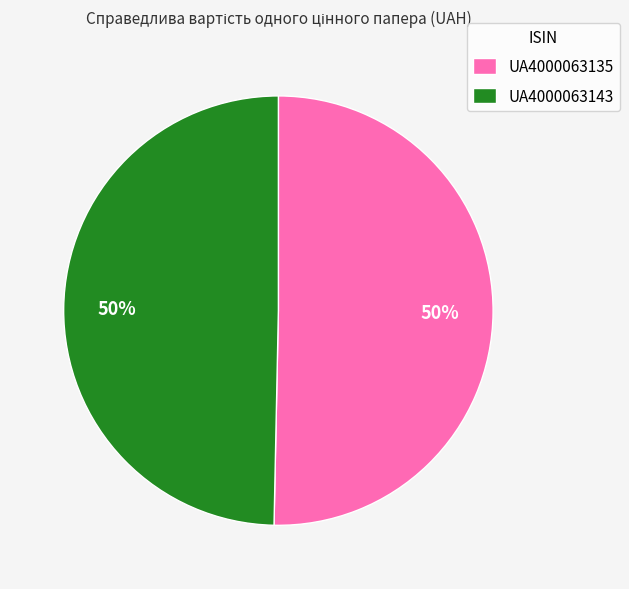

To the nearest percent, what is the average slice percentage?

50%